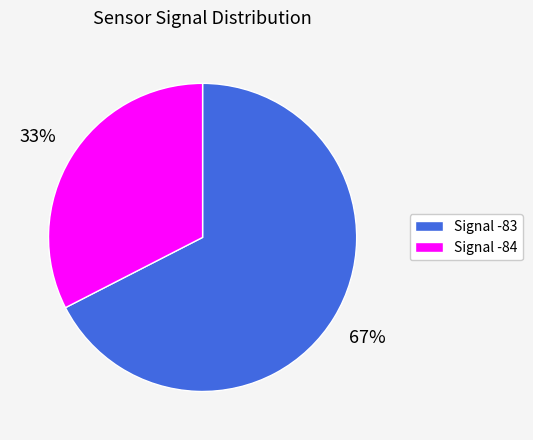

Is there any slice that represents more than half of the pie?

Yes